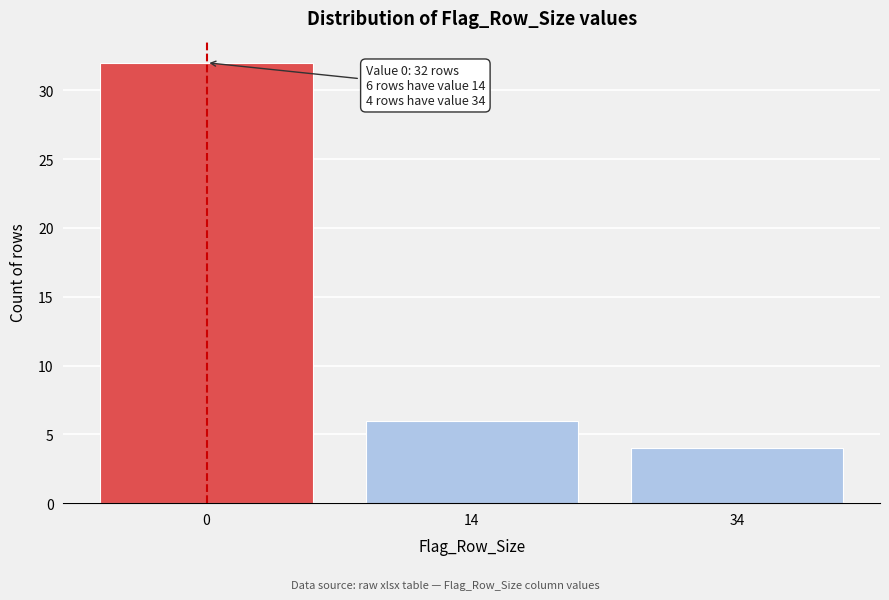

Reading right to left, list all the values displayed in this chart.

4	6	32